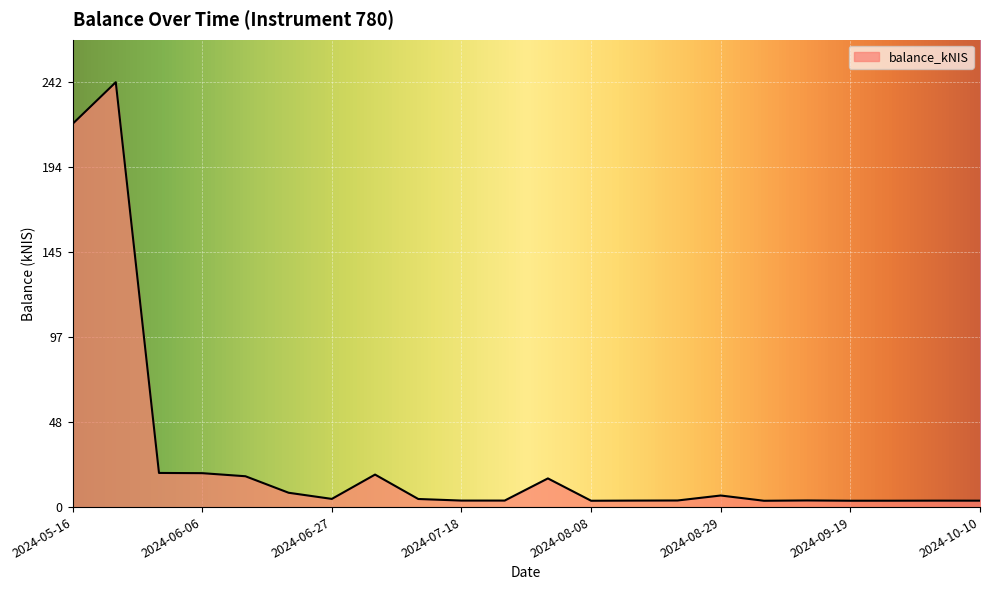

Count the number of data series in this chart.

1